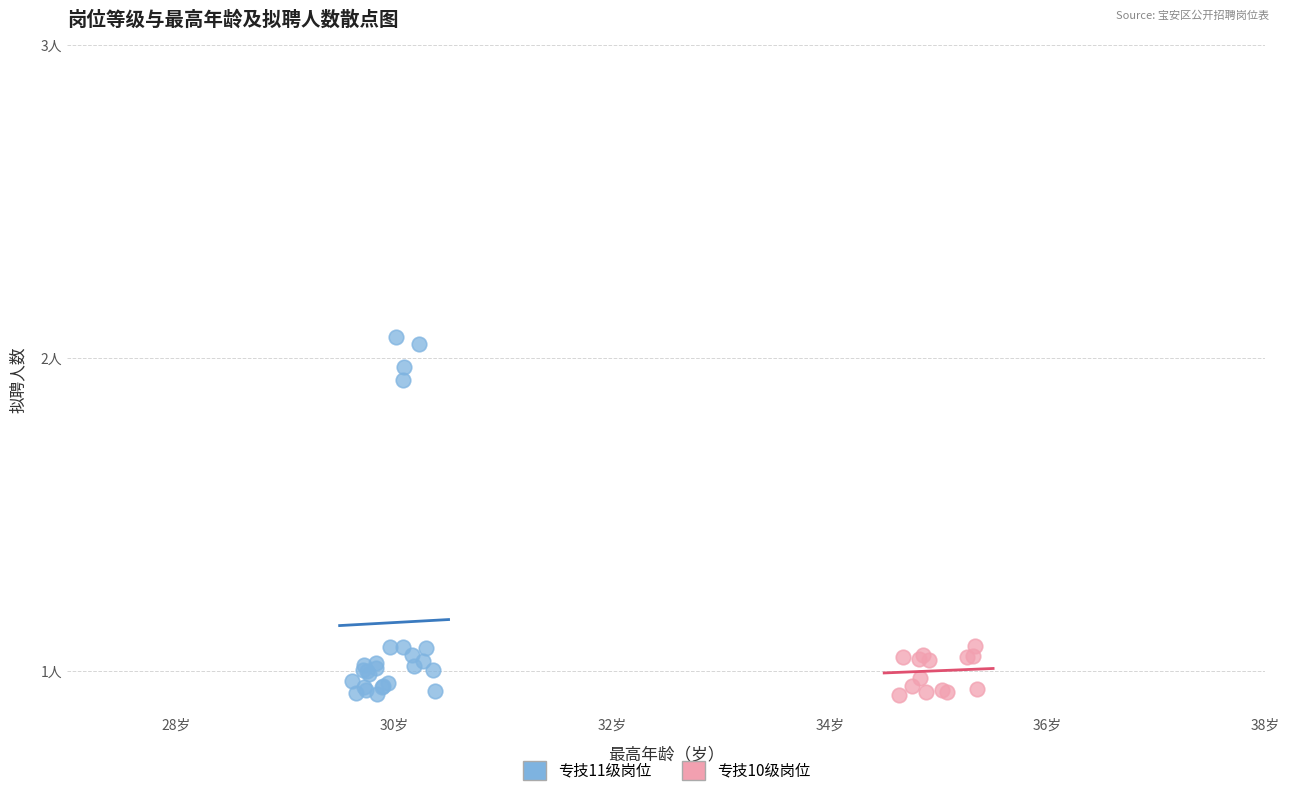

What are all the series names shown in the legend?

专技11级岗位, 专技10级岗位